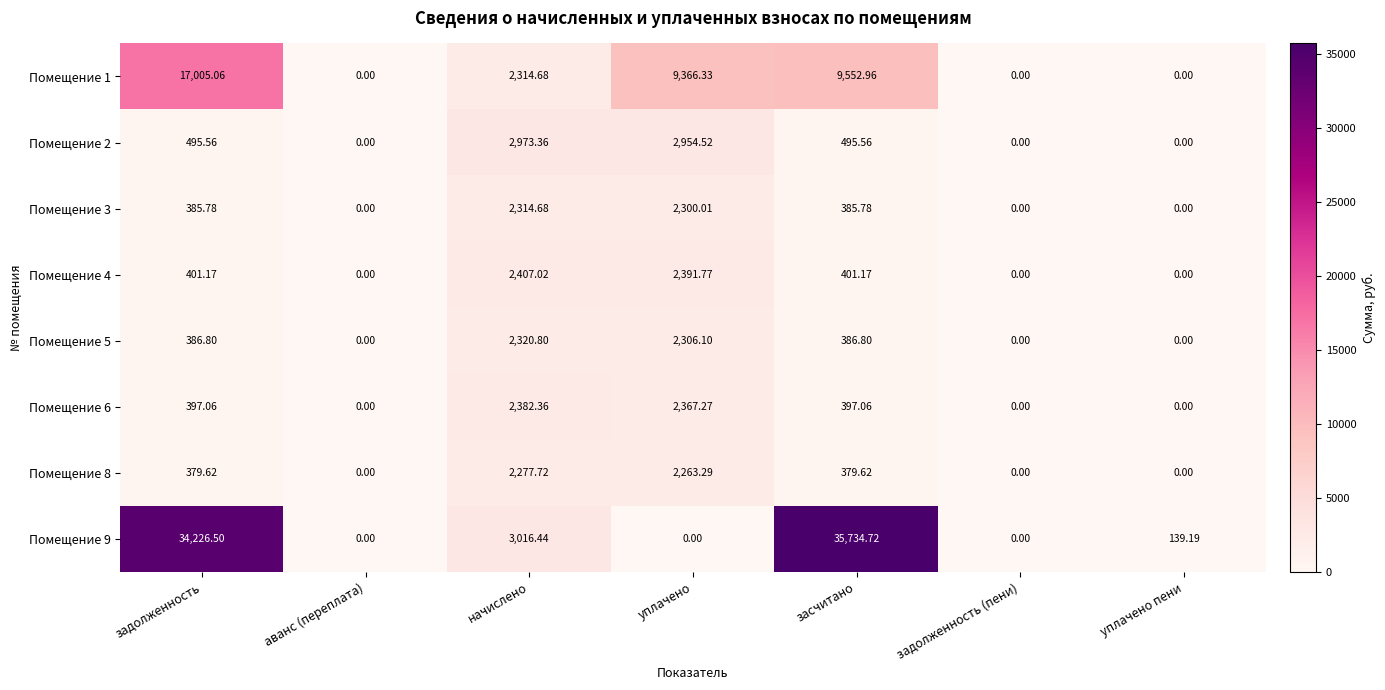

List the series in order of their peak value, lowest first.

Помещение 8, Помещение 3, Помещение 5, Помещение 6, Помещение 4, Помещение 2, Помещение 1, Помещение 9